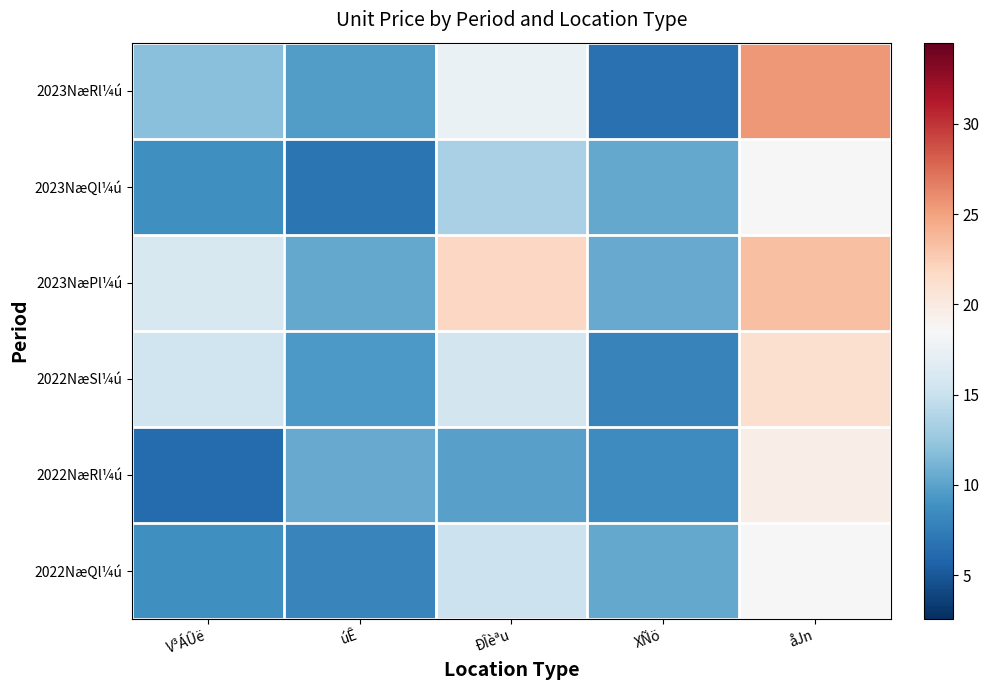

Rank the series at XÑö from highest to lowest value.

2023NæPl¼ú, 2023NæQl¼ú, 2022NæQl¼ú, 2022NæRl¼ú, 2022NæSl¼ú, 2023NæRl¼ú